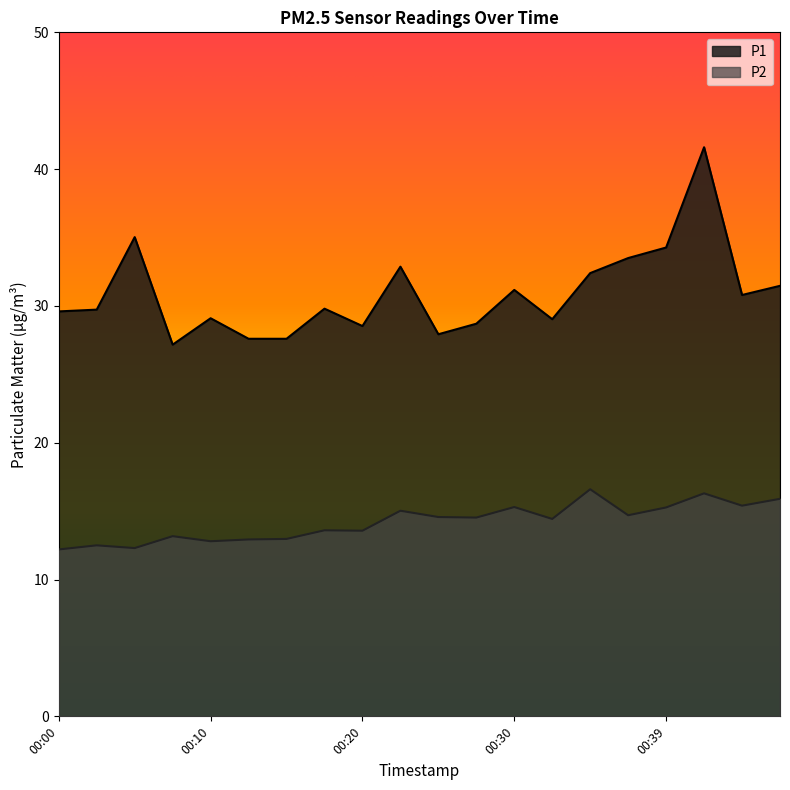

In P1, how many points are higher than both neighbors (excluding endpoints)?

6